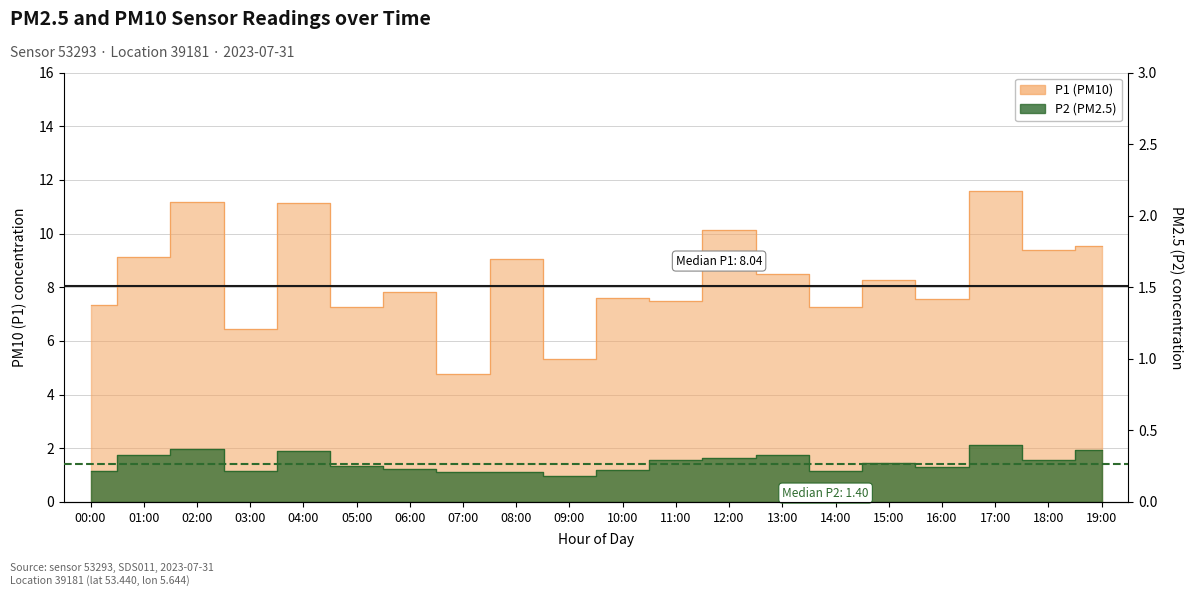

What position from the right is 05:00?

15